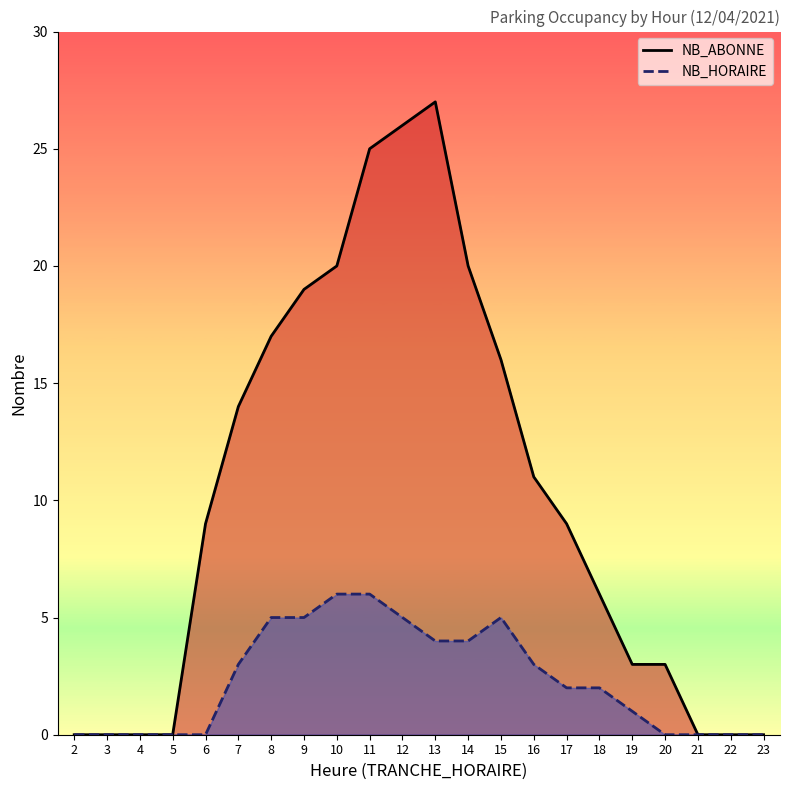

At which category is the sum across all series the highest?

11